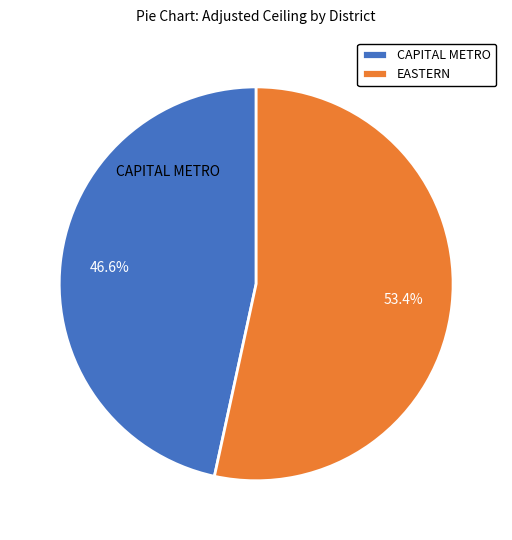

Rank the categories by value from lowest to highest.

CAPITAL METRO, EASTERN